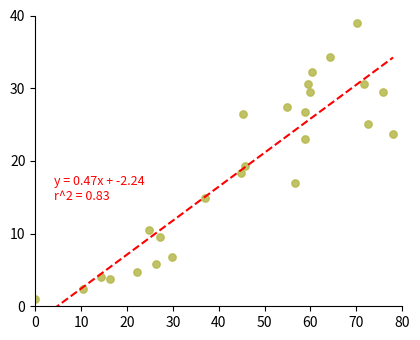

What is the range of X values (max minus min)?

78.0